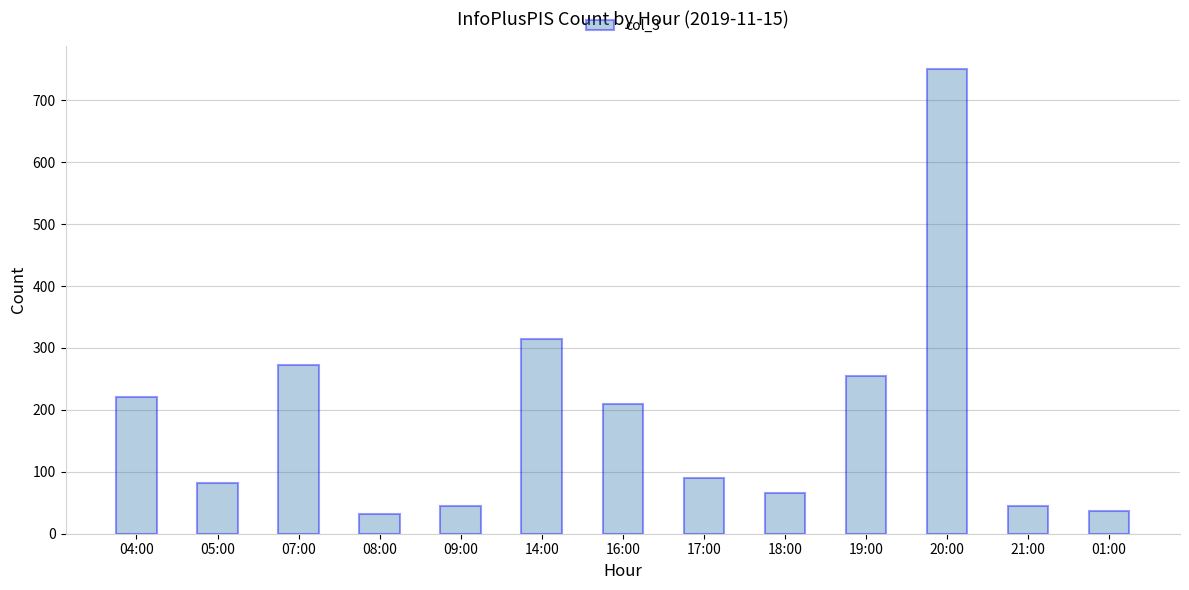

Which has a higher value, 01:00 or 07:00?

07:00